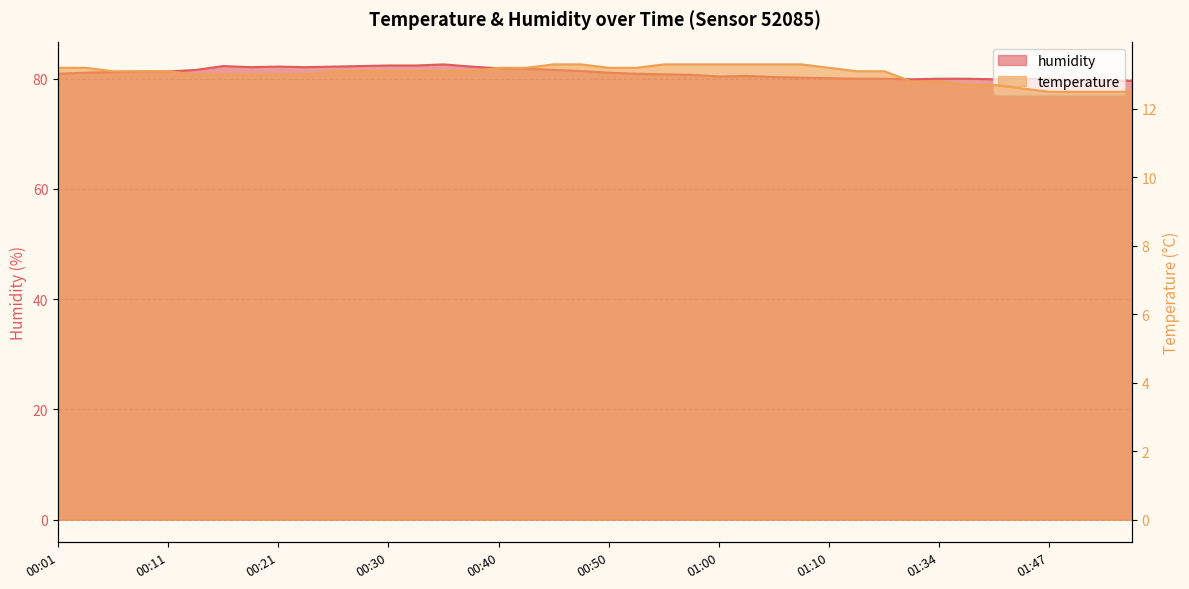

What are all the series names shown in the legend?

temperature, humidity